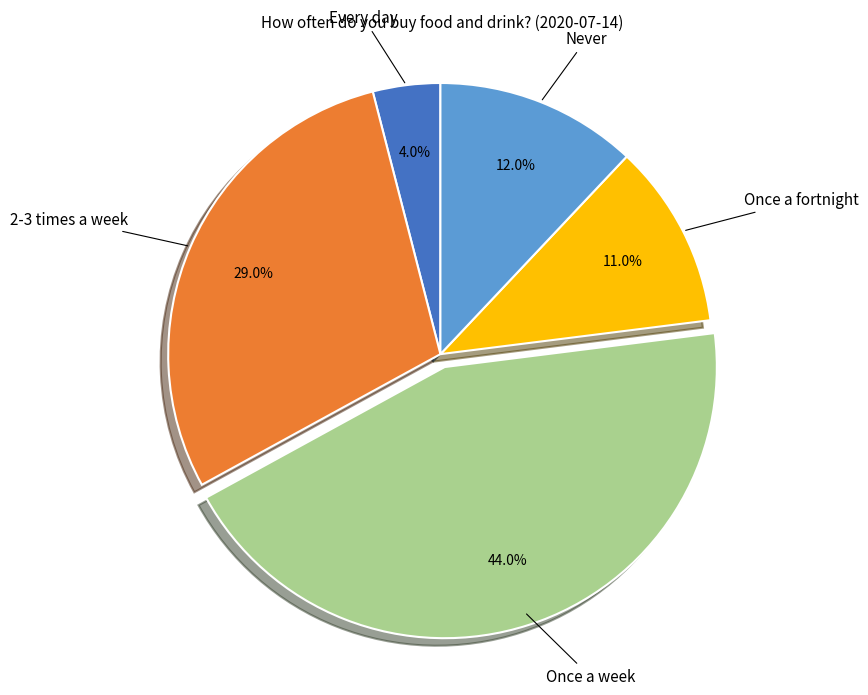

Is there any slice that represents more than half of the pie?

No